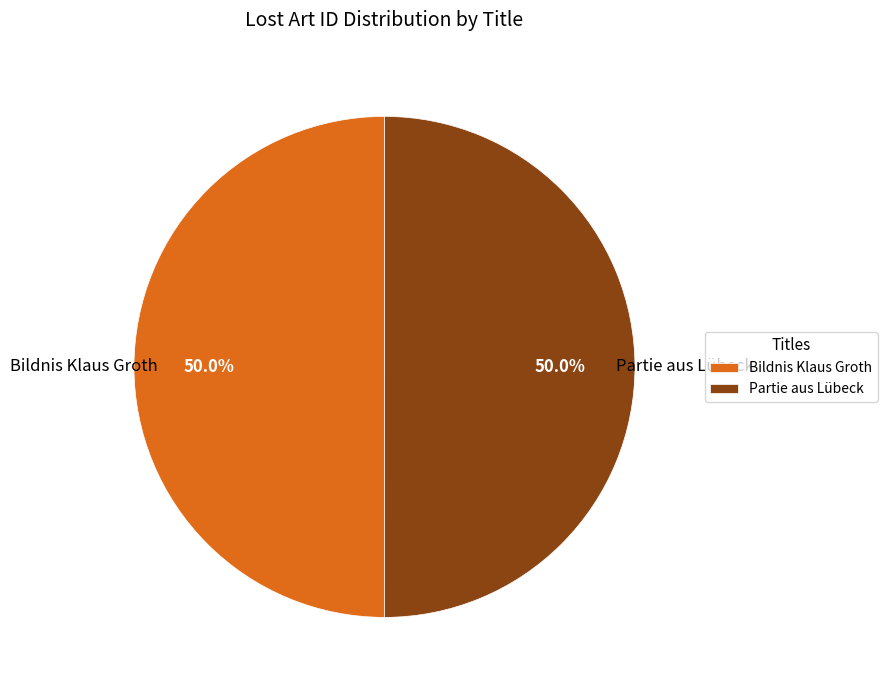

What is the ratio of the value at Bildnis Klaus Groth to the value at Partie aus Lübeck?

1.0